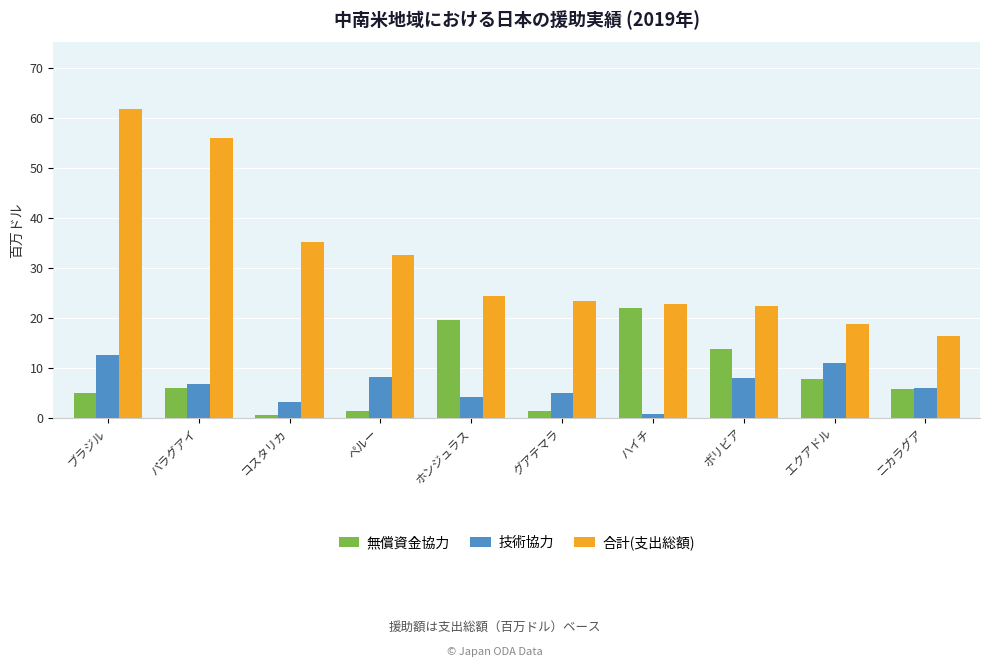

What is the sum of the 無償資金協力 values at パラグアイ and ペルー?

7.3